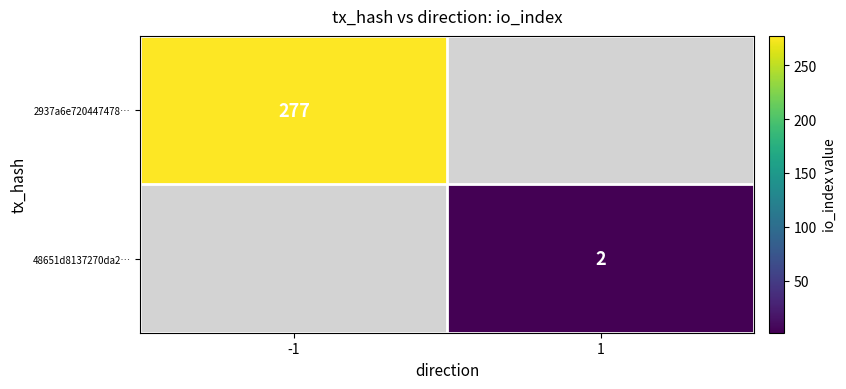

True or false: 2937a6e720447478… has a value of 277 at -1.

True